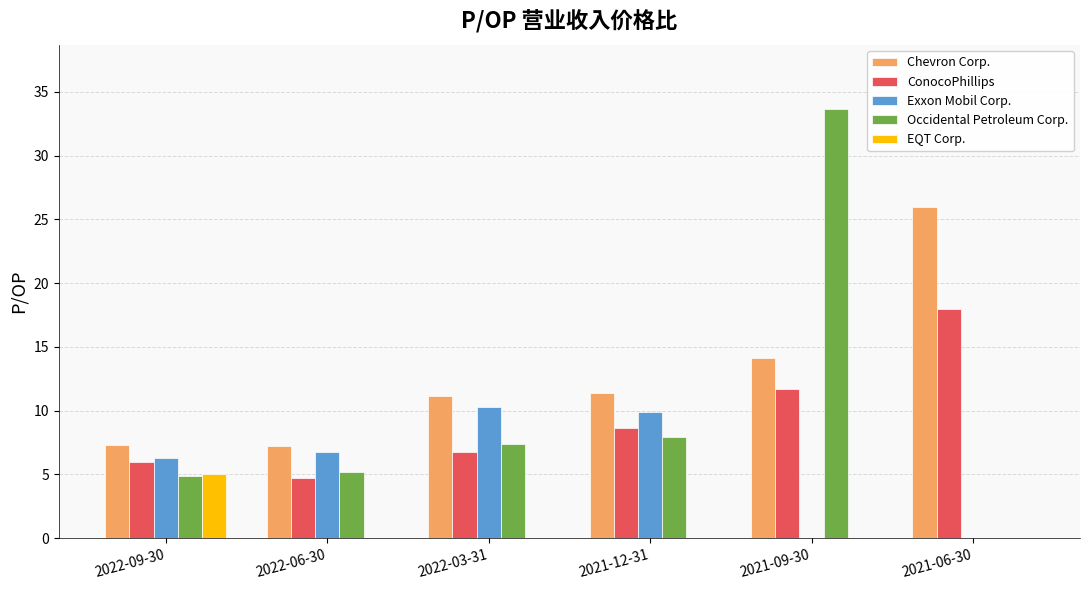

What is the maximum value for ConocoPhillips?

18.0